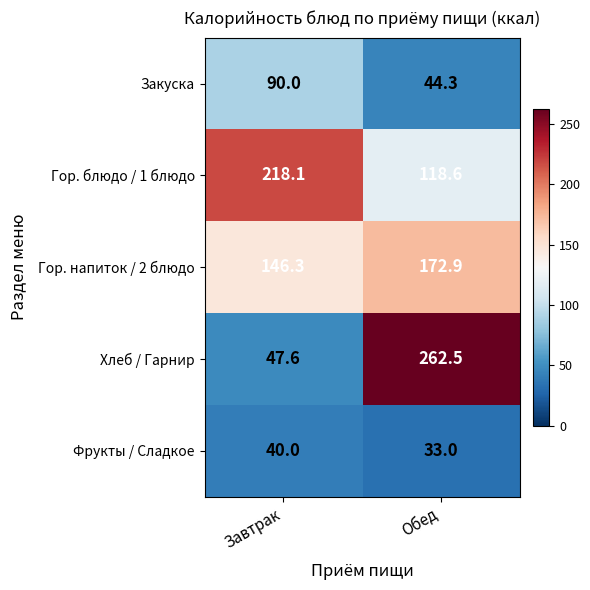

What is the spread (max minus min) of values at Обед?

229.5